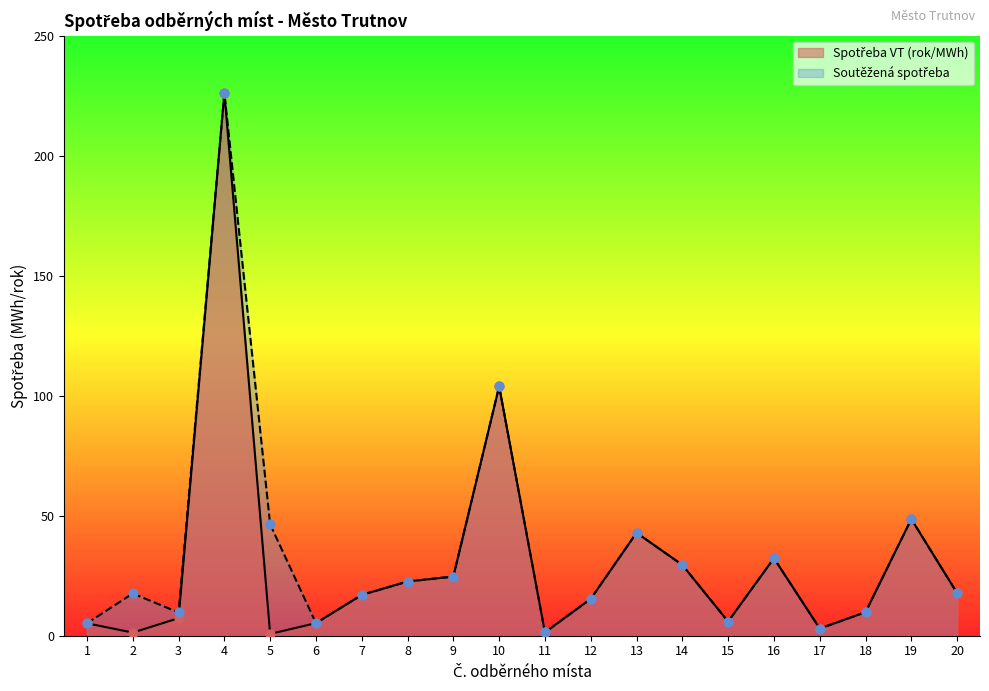

What is the total value across all series at 19?

97.2